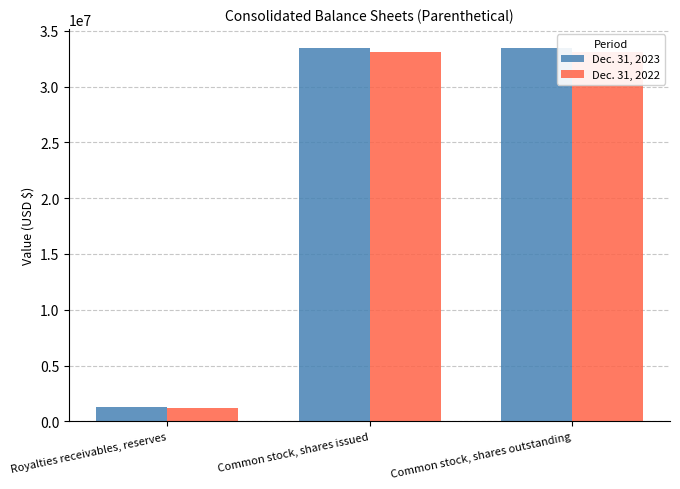

What is the value of the Dec. 31, 2023 bar at the 1st from the left?

1253450